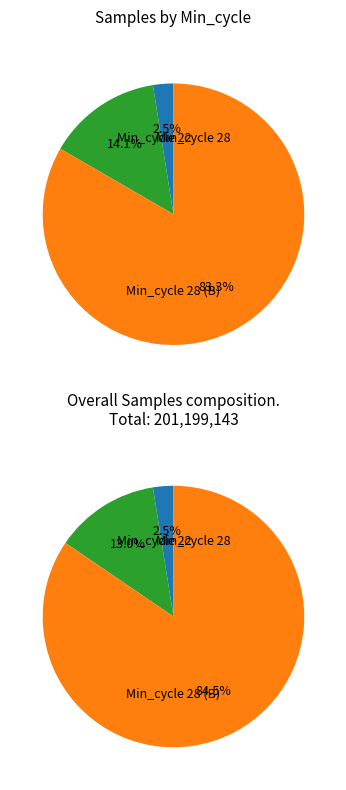

What percentage is the 28 slice, to the nearest percent?

3%